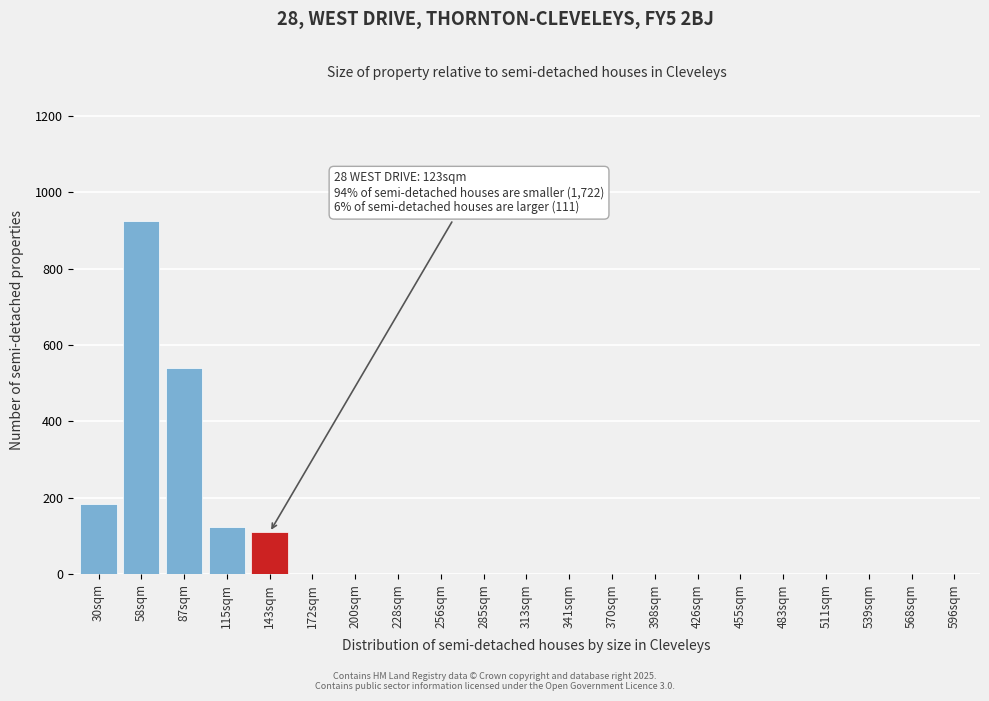

Reading left to right, transcribe all the data shown in this chart.

30sqm=185	58sqm=925	87sqm=540	115sqm=125	143sqm=110	172sqm=0	200sqm=0	228sqm=0	256sqm=0	285sqm=0	313sqm=0	341sqm=0	370sqm=0	398sqm=0	426sqm=0	455sqm=0	483sqm=0	511sqm=0	539sqm=0	568sqm=0	596sqm=0